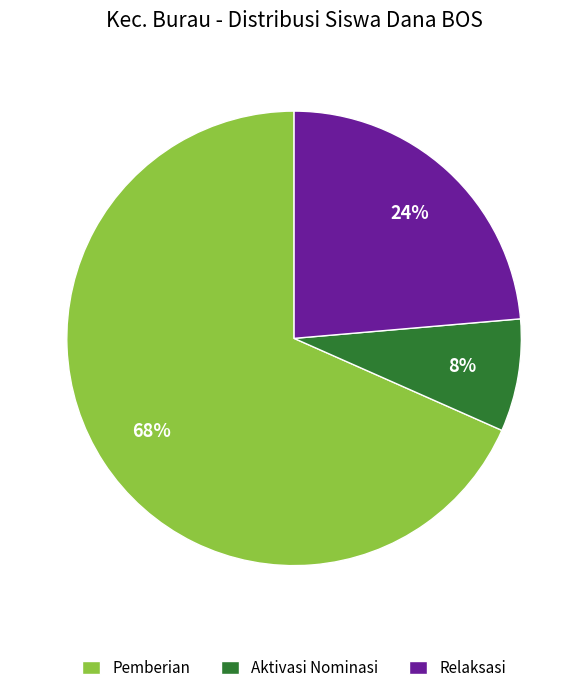

Combined, do Pemberian and Aktivasi Nominasi account for over 50%?

Yes